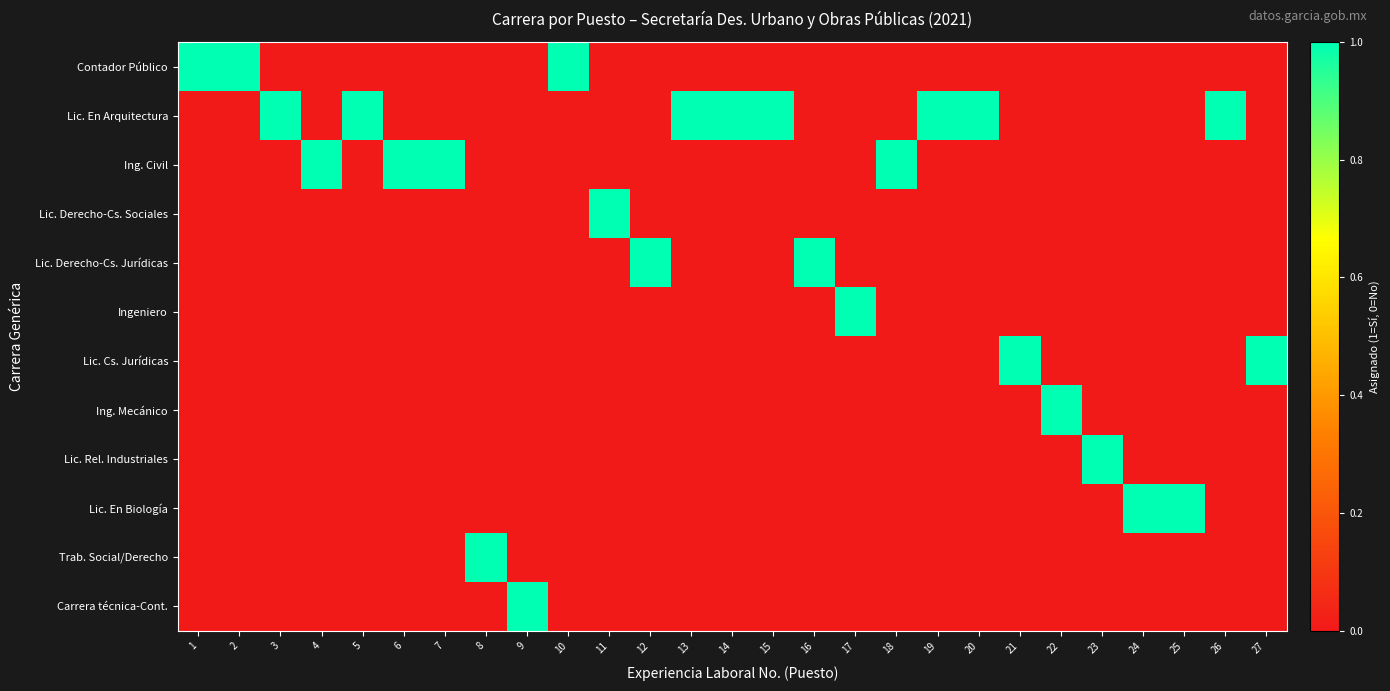

Between 1 and 27, which series saw the biggest shift?

Contador Público